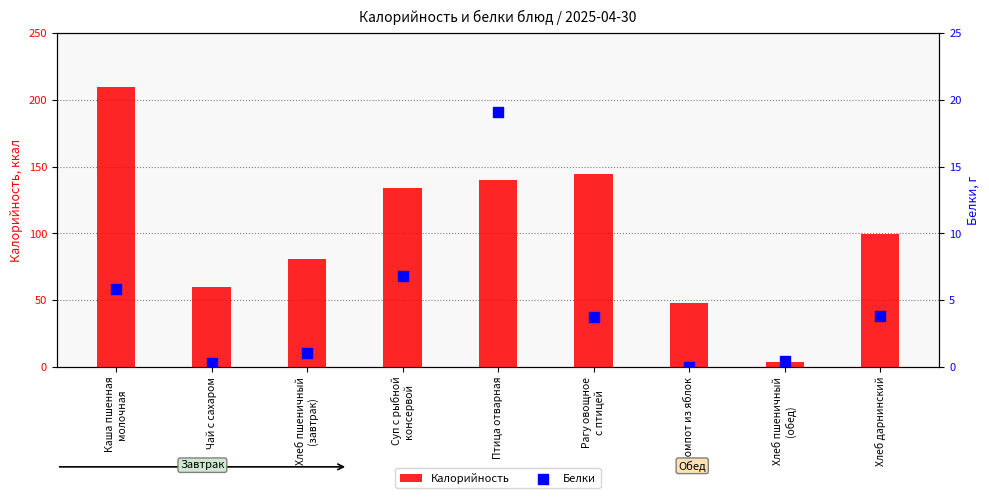

What are all the series names shown in the legend?

Калорийность, Белки